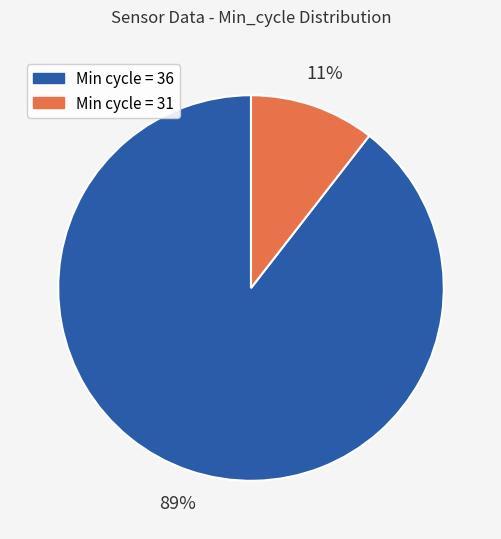

Is there a majority slice in this chart?

Yes